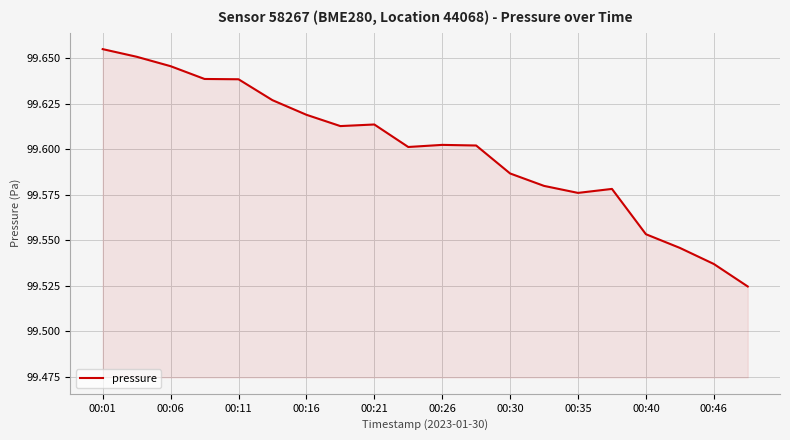

Does the chart have visible grid lines?

Yes